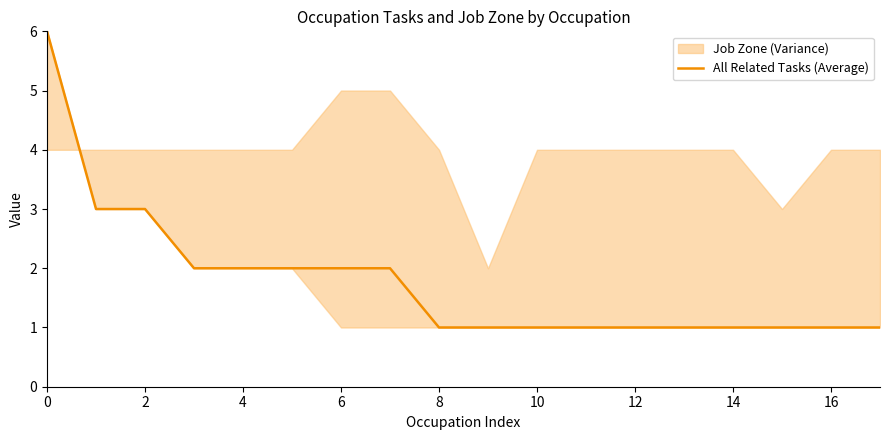

How many values exceed 1?

8